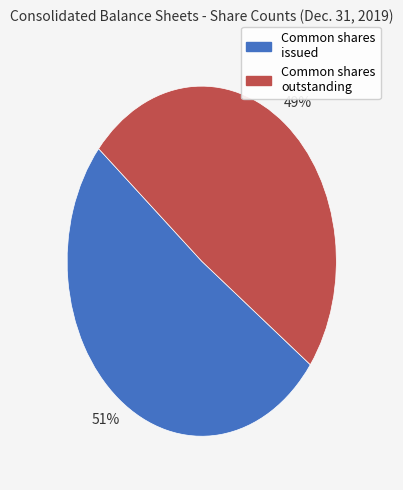

To the nearest percent, what is the difference between the largest and smallest slice percentages?

2%